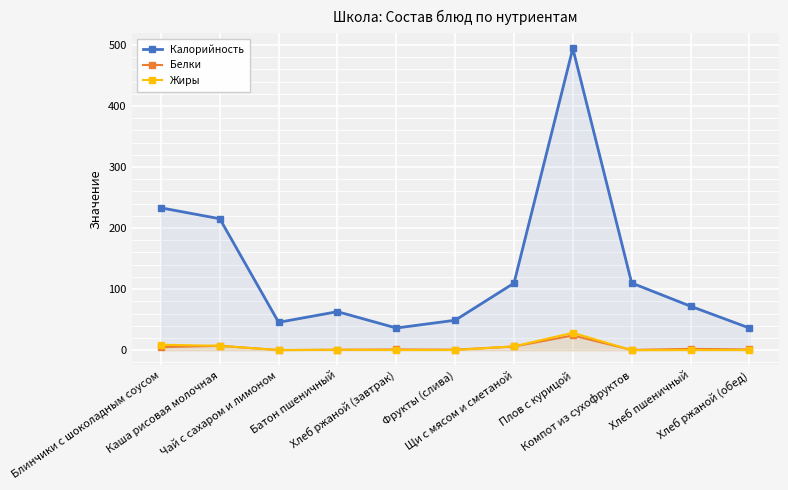

What is the difference between the highest and lowest values at Чай с сахаром и лимоном?

45.6